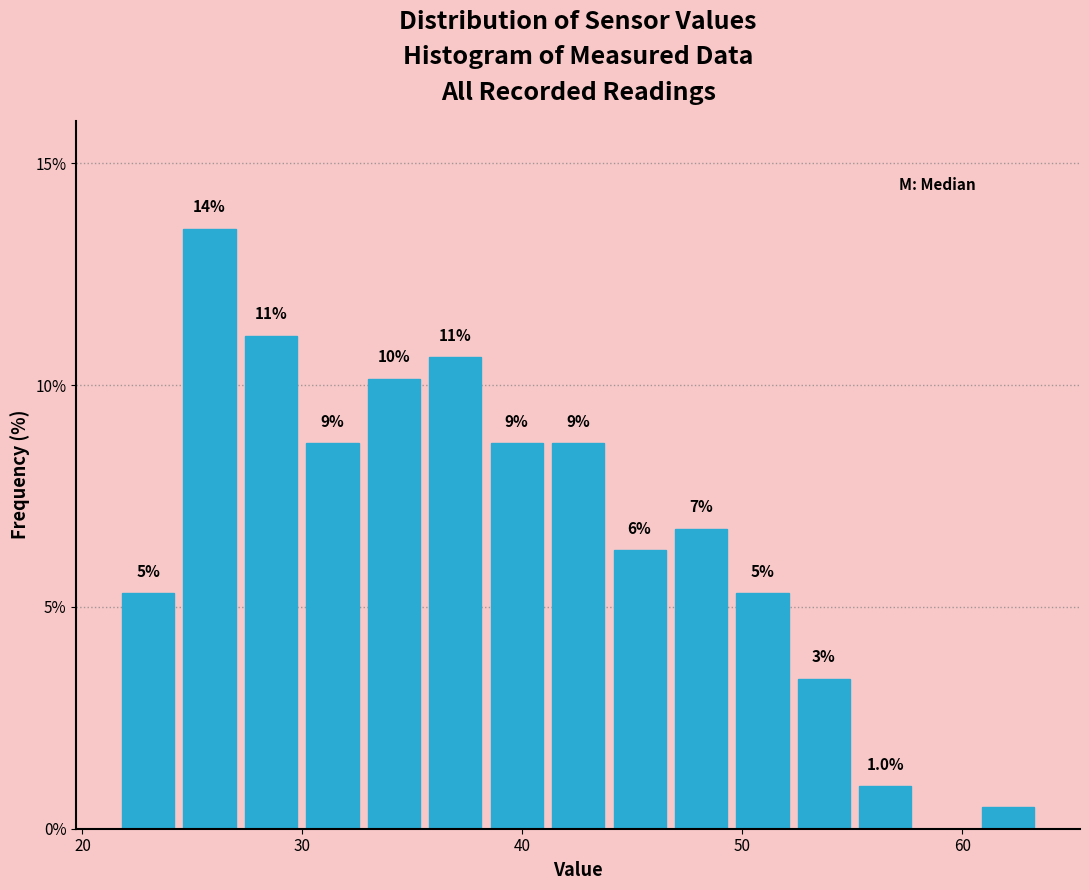

Around what value on the x-axis is the tallest bar? Give the approximate position of its centre, as read against the axis.

26